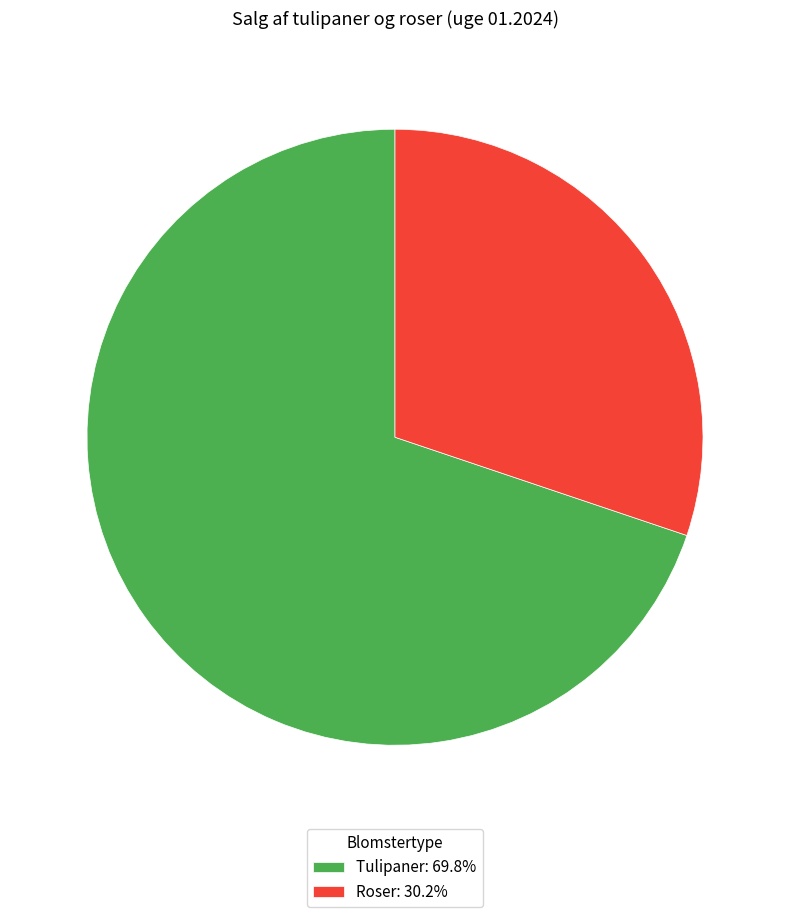

Is the sum of Tulipaner: 69.8% and Roser: 30.2% greater than half?

Yes